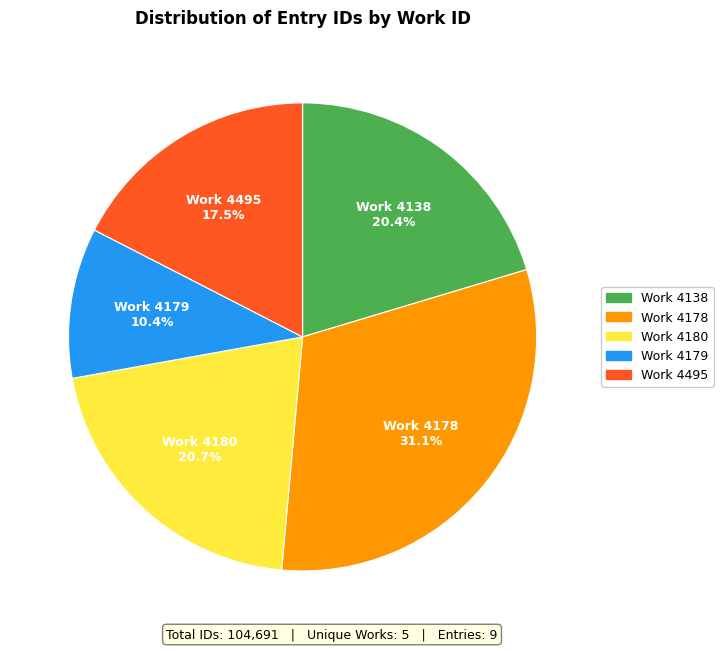

Is there a majority slice in this chart?

No